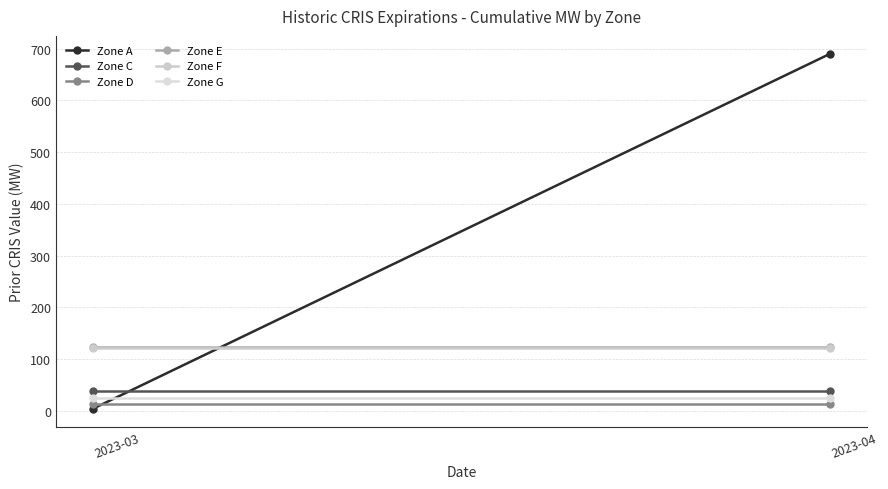

The value of Zone C at 2023-03 is 14.8. True or false?

False